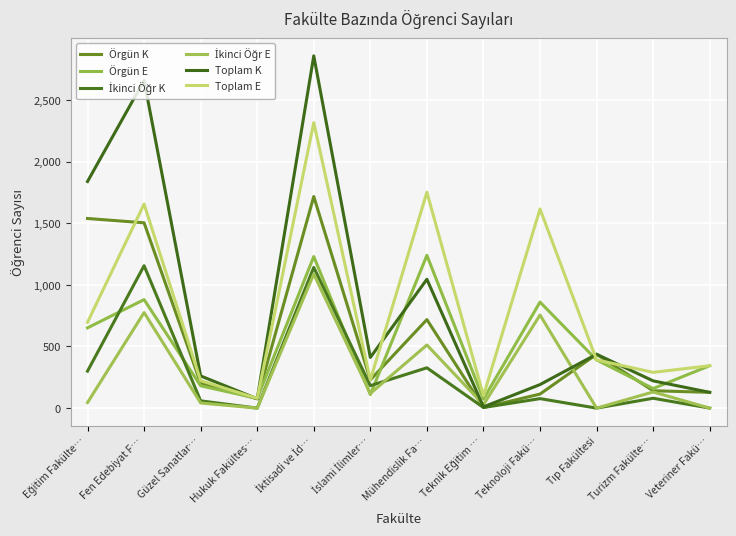

At how many categories does at least one series exceed 1810?

3